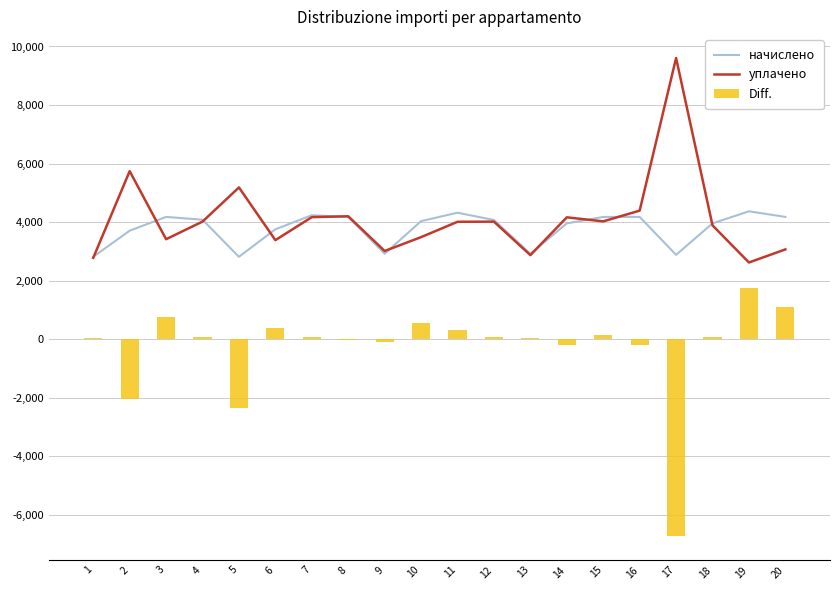

What is the difference between the maximum and second lowest values in the уплачено series?

6829.5